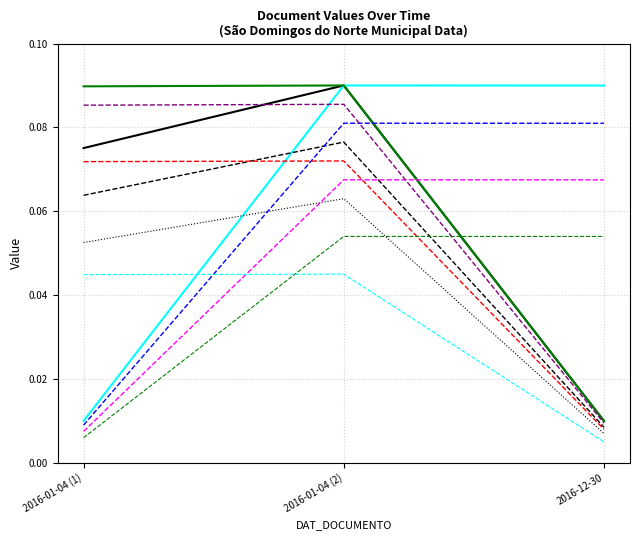

What position from the right is 2016-01-04 (2)?

2